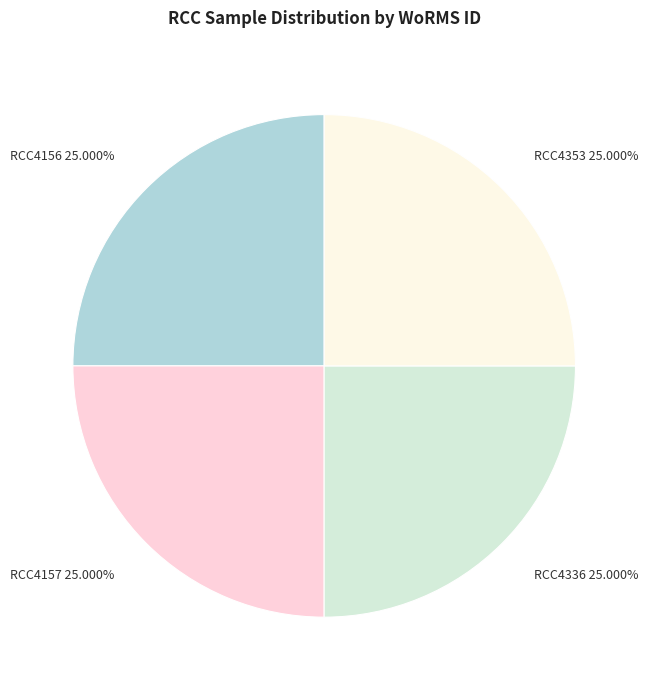

What is the ratio of the value at RCC4336 25.000% to the value at RCC4156 25.000%?

1.0